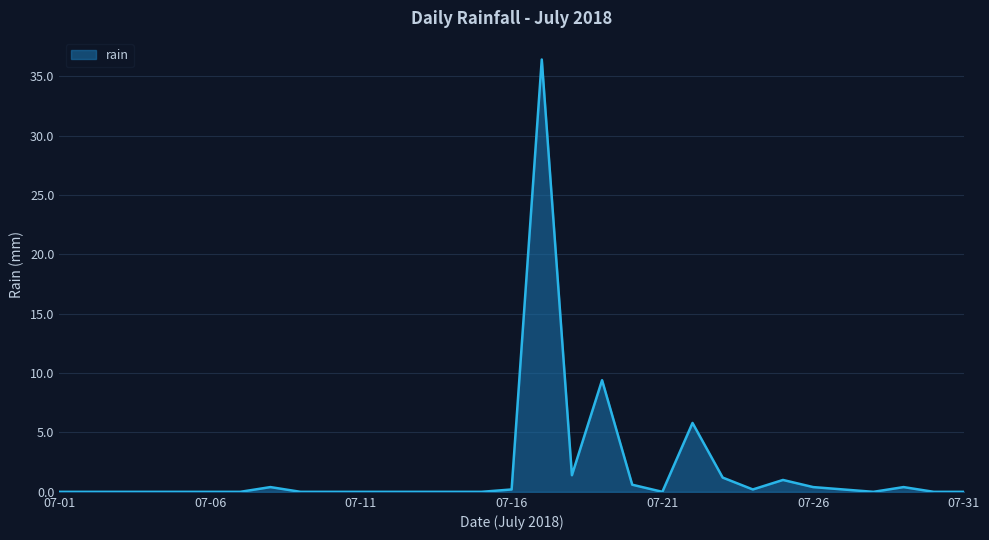

What is the difference between the maximum and minimum values?

36.4